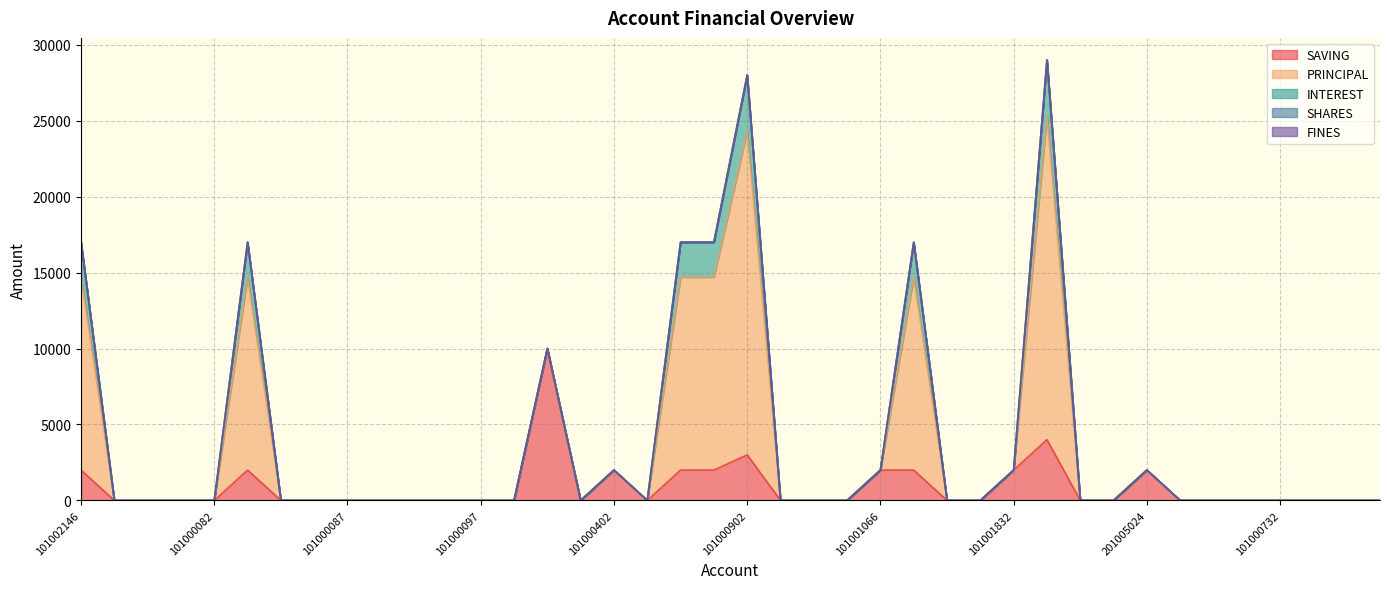

Reading left to right, extract all data points from this chart.

SAVING: 2000	0	0	0	0	2000	0	0	0	0	0	0	0	0	10000	0	2000	0	2000	2000	3000	0	0	0	2000	2000	0	0	2000	4000	0	0	2000	0	0	0	0	0	0	0
PRINCIPAL: 12700	0	0	0	0	12700	0	0	0	0	0	0	0	0	0	0	0	0	12700	12700	21300	0	0	0	0	12700	0	0	0	21300	0	0	0	0	0	0	0	0	0	0
INTEREST: 2300	0	0	0	0	2300	0	0	0	0	0	0	0	0	0	0	0	0	2300	2300	3700	0	0	0	0	2300	0	0	0	3700	0	0	0	0	0	0	0	0	0	0
SHARES: 0	0	0	0	0	0	0	0	0	0	0	0	0	0	0	0	0	0	0	0	0	0	0	0	0	0	0	0	0	0	0	0	0	0	0	0	0	0	0	0
FINES: 0	0	0	0	0	0	0	0	0	0	0	0	0	0	0	0	0	0	0	0	0	0	0	0	0	0	0	0	0	0	0	0	0	0	0	0	0	0	0	0